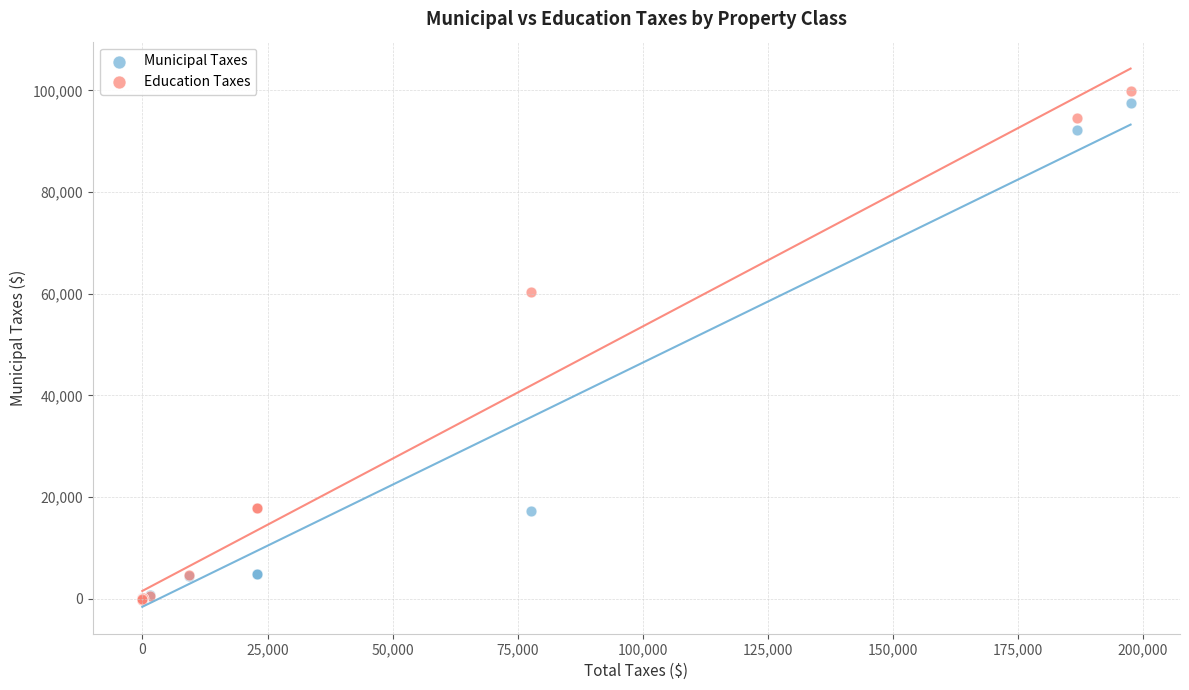

In the Education Taxes series, what Y value is closest to 49901?

60394.6